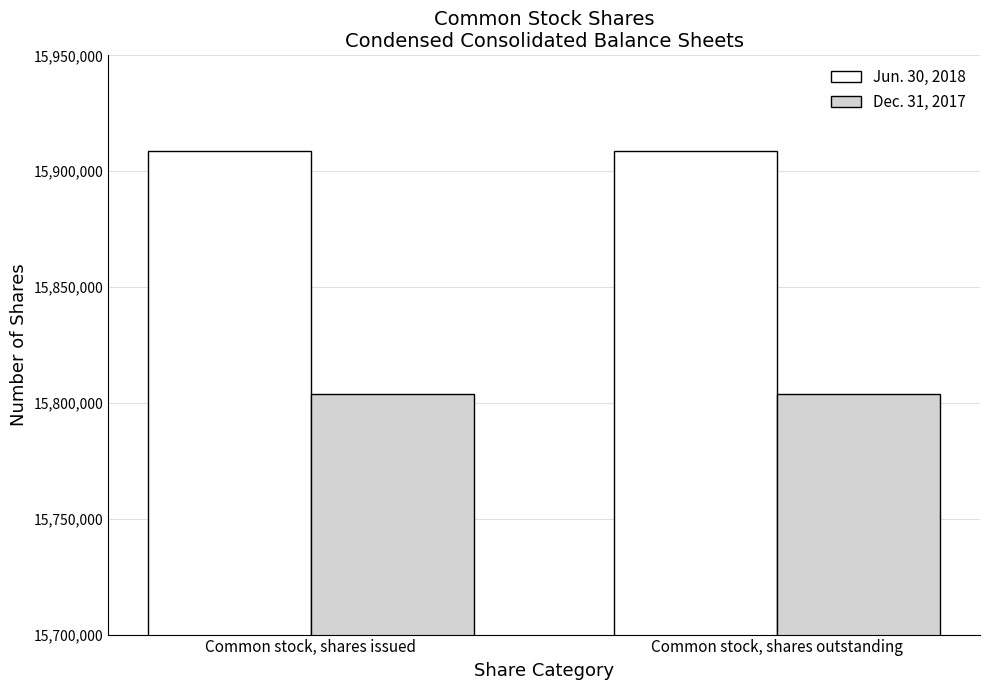

What is the maximum value shown in the chart?

15908736